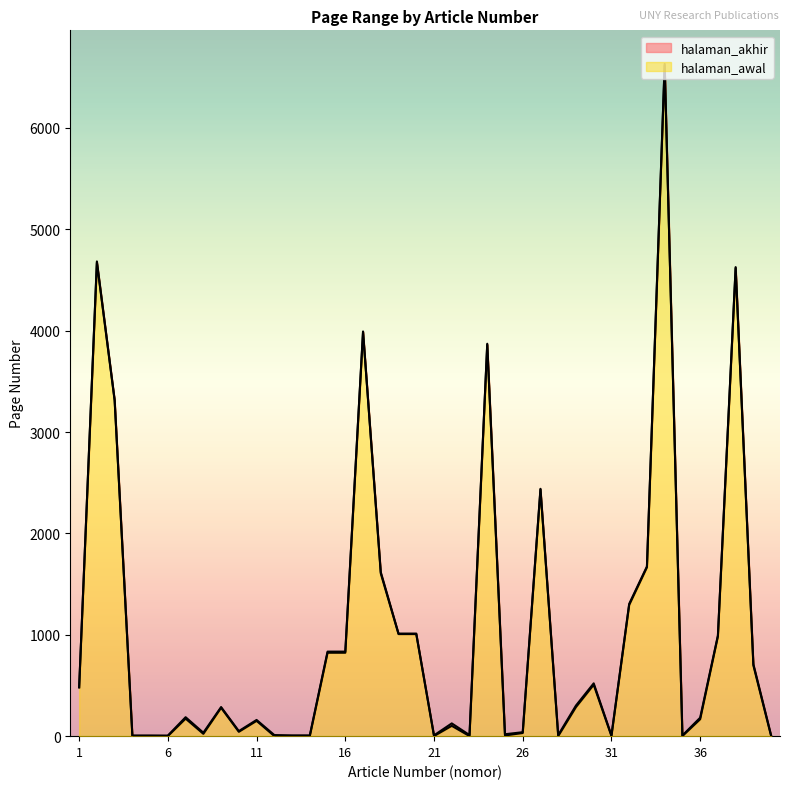

What is the value of the halaman_akhir point at the 32nd from the left?

1305